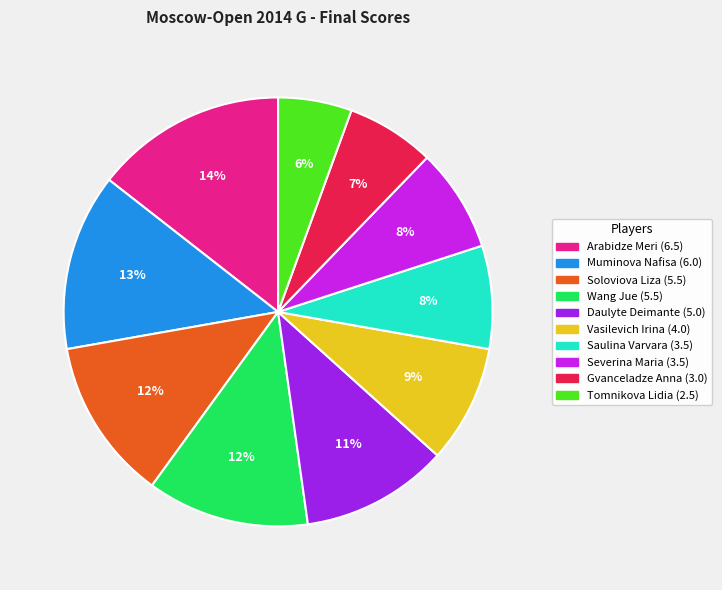

Which category has the smallest portion of the pie?

Tomnikova Lidia